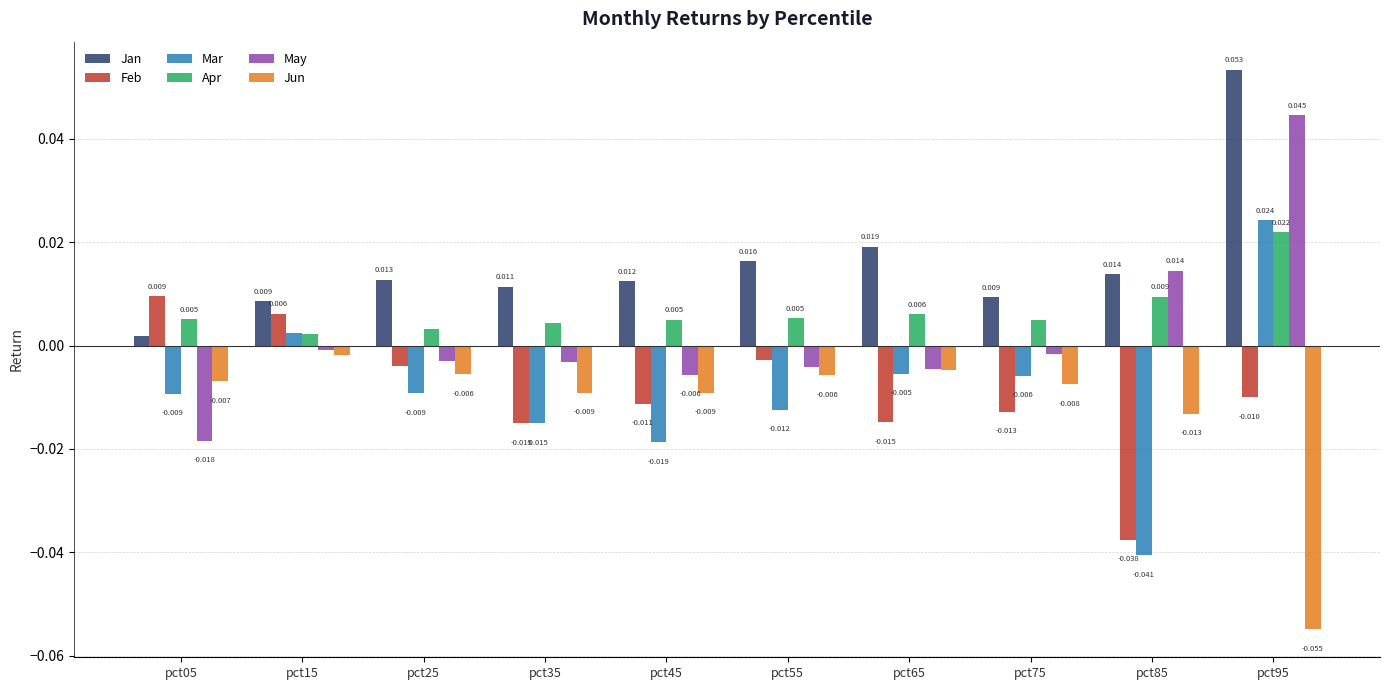

Is the value of Jan at pct15 greater than the value of Apr at pct25?

Yes